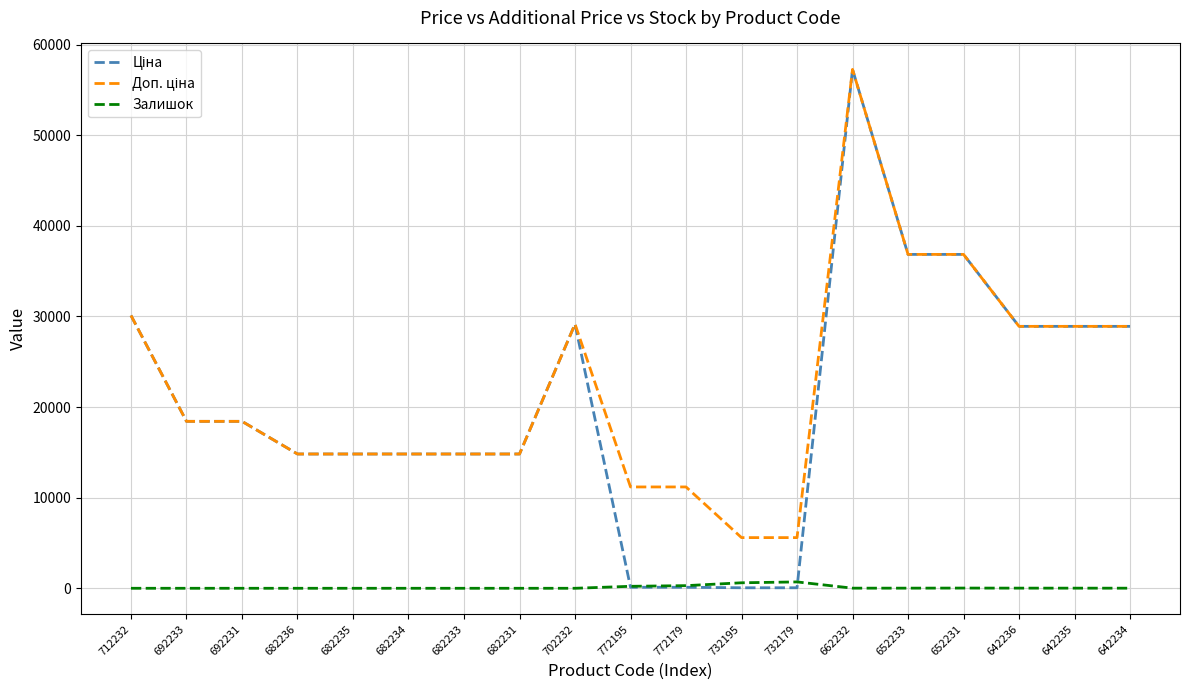

Is it true that Залишок equals 218.0 at 772195?

True